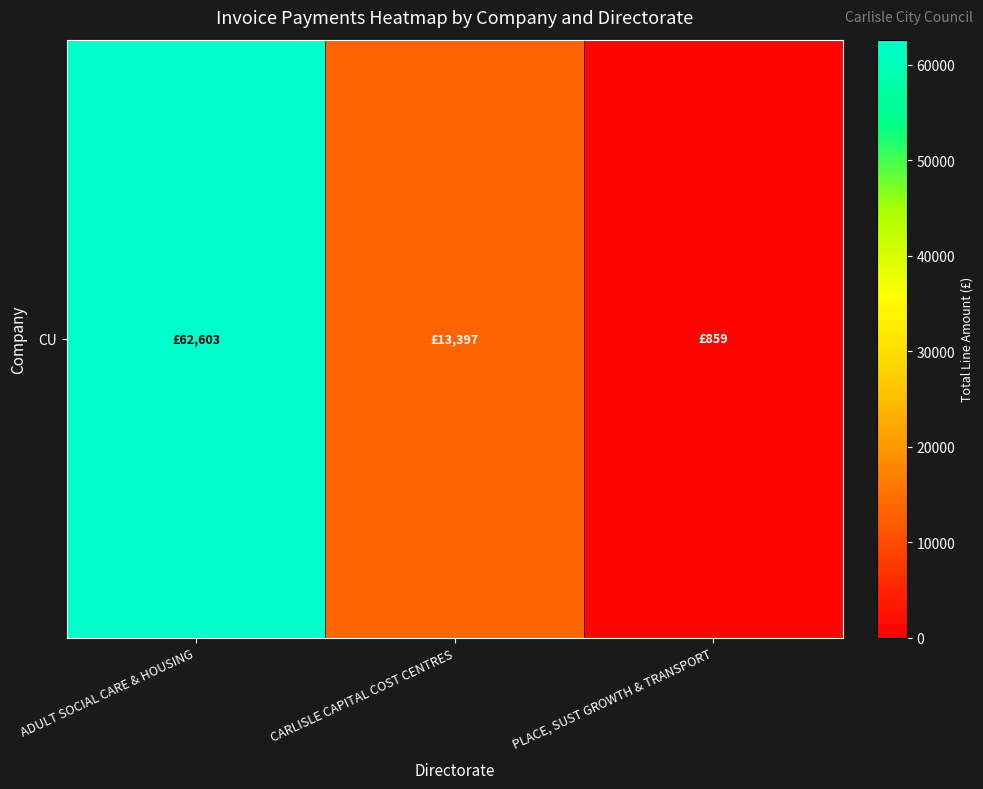

Is it true that the value at PLACE, SUST GROWTH & TRANSPORT is 1487.1?

False